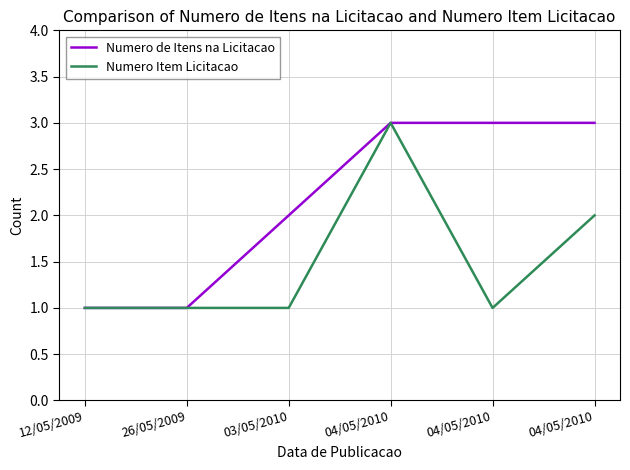

The value of Numero de Itens na Licitacao at 04/05/2010 is 5. True or false?

False